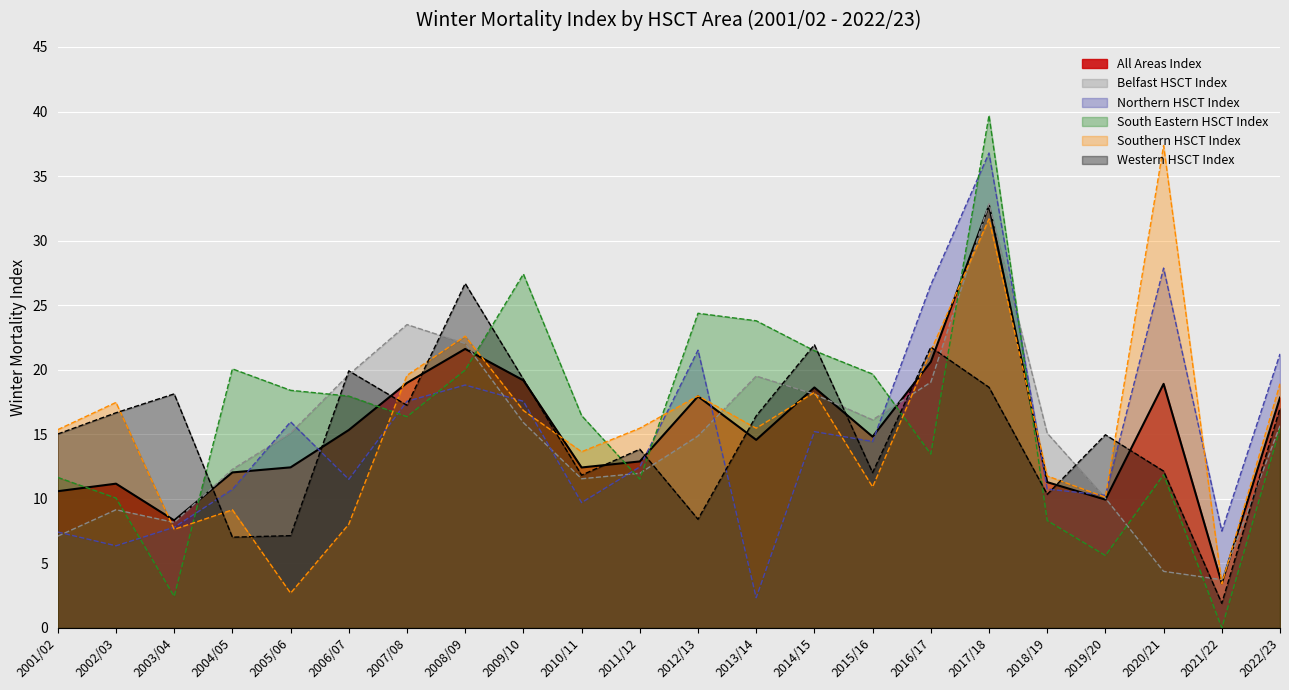

How many data points in Western HSCT Index are above 16?

11